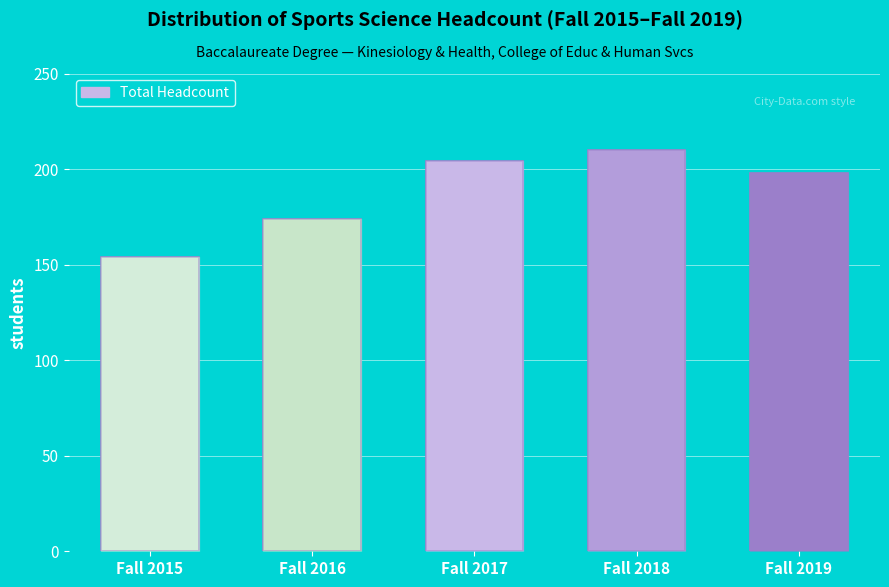

Reading left to right, transcribe all the data shown in this chart.

154	174	204	210	198